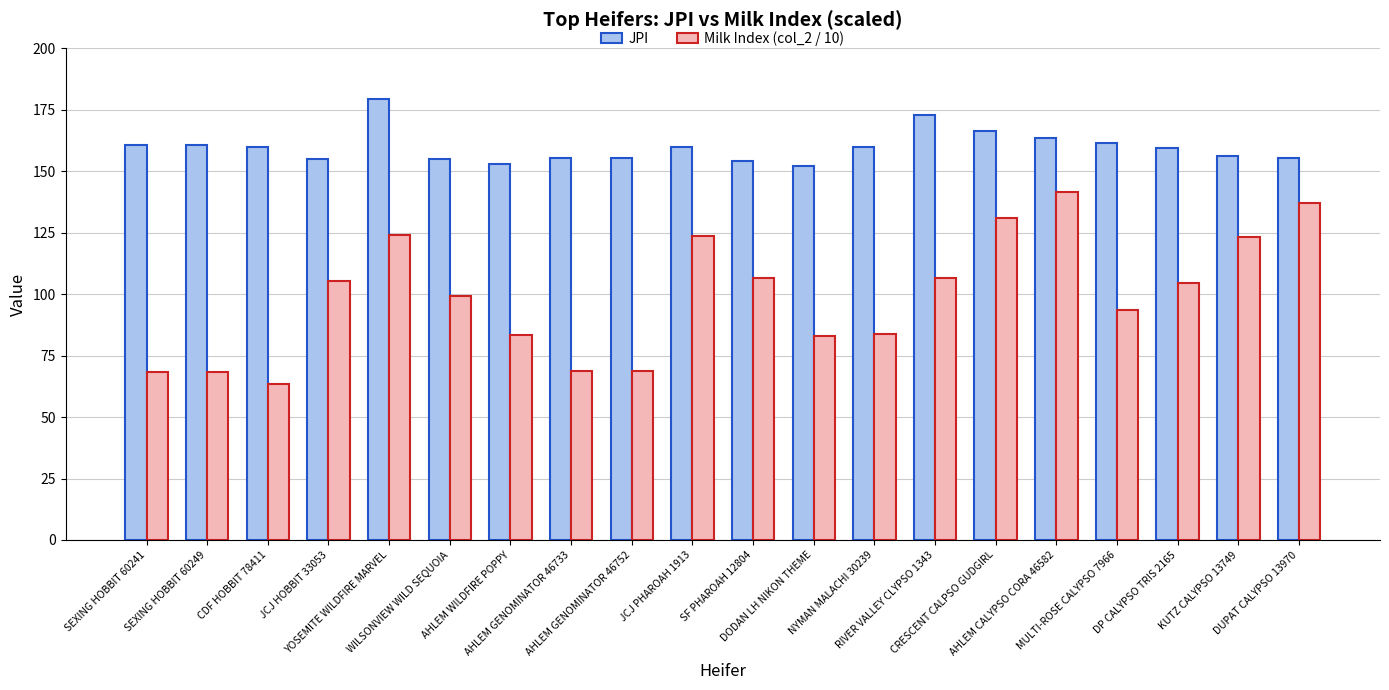

Which series has the largest total across all categories?

JPI